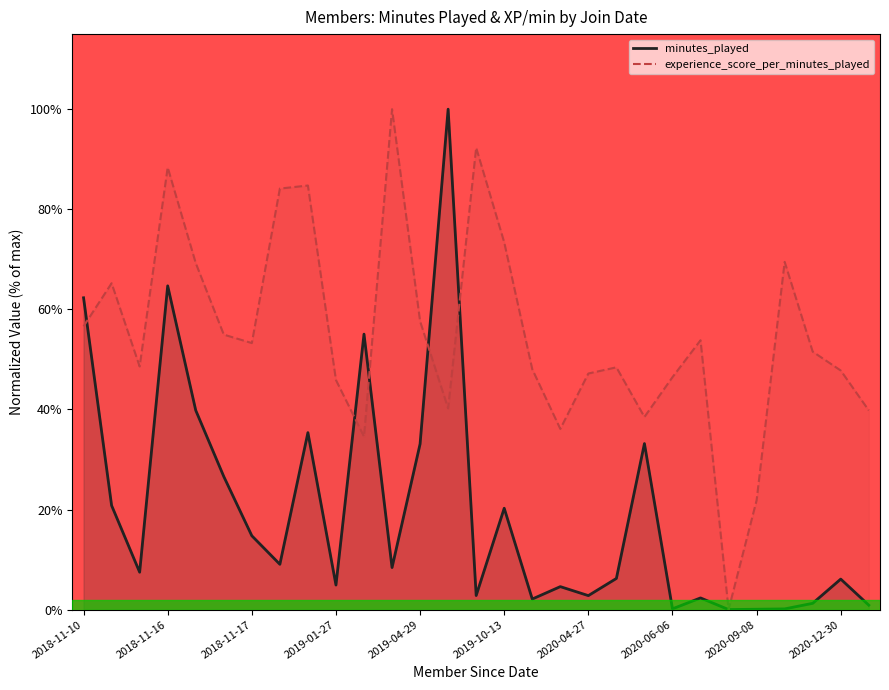

How many lines are shown in the chart?

2